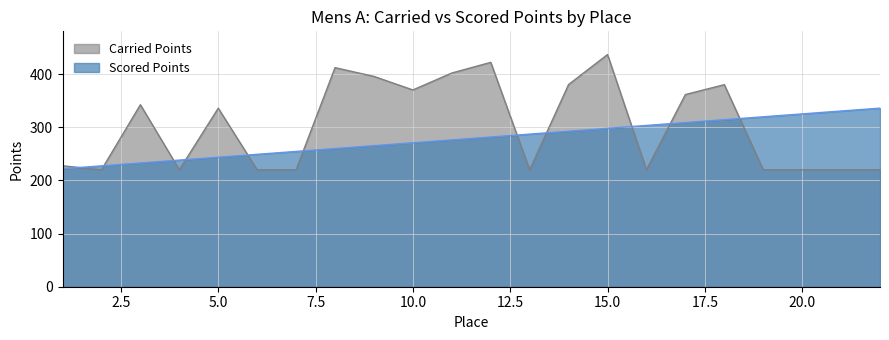

True or false: Scored Points and Carried Points intersect in this chart.

True